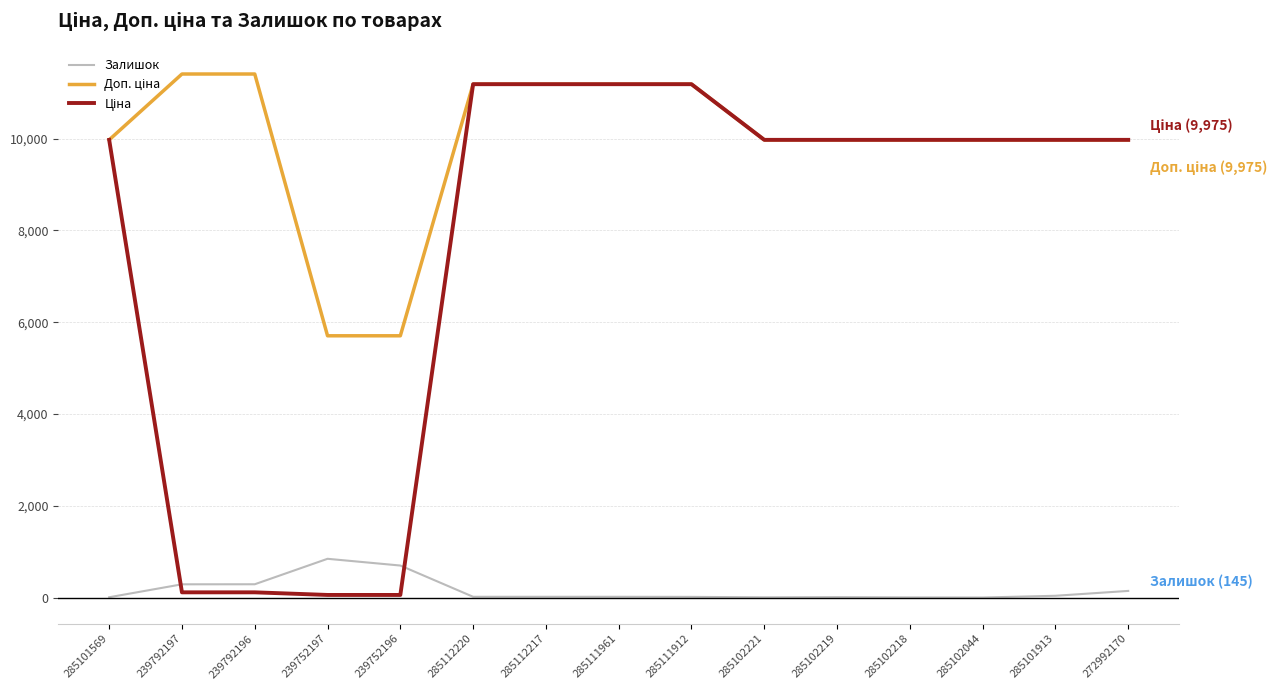

What is the maximum value for Залишок?

845.0